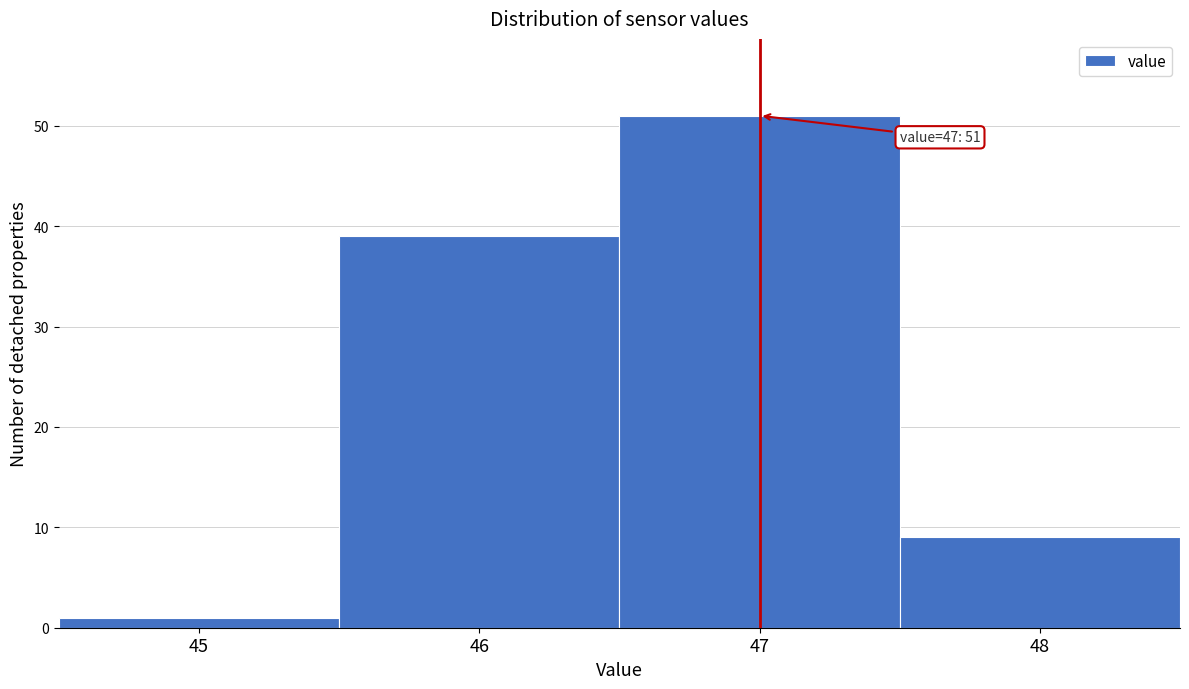

Reading right to left, transcribe all the data shown in this chart.

9	51	39	1